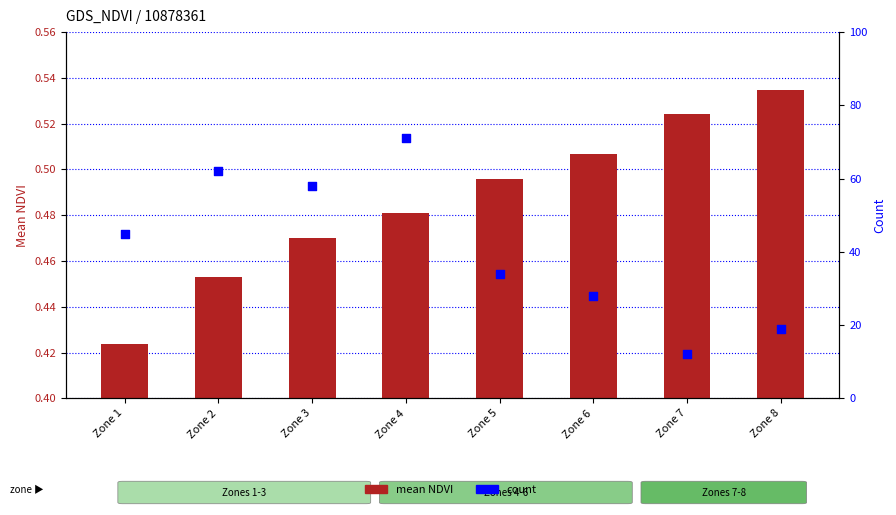

What is the total value across all series at Zone 4?

71.5